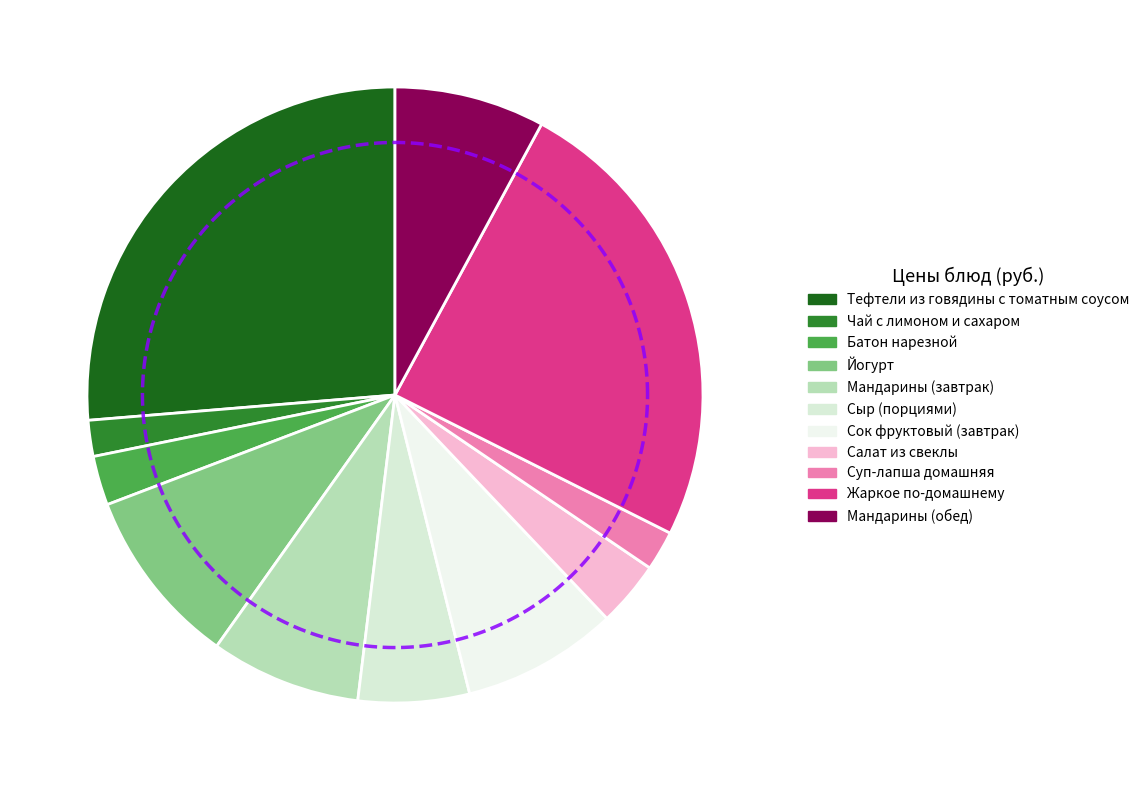

Which has a higher value, Жаркое по-домашнему or Тефтели из говядины с томатным соусом?

Тефтели из говядины с томатным соусом